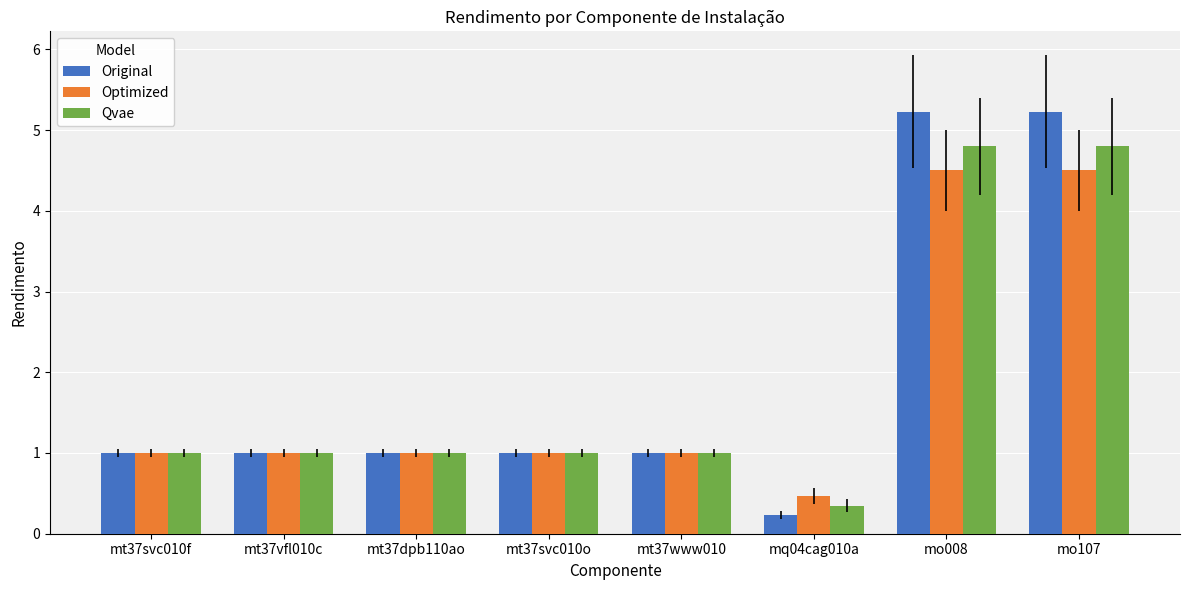

What is the total value across all series at mt37www010?

3.0